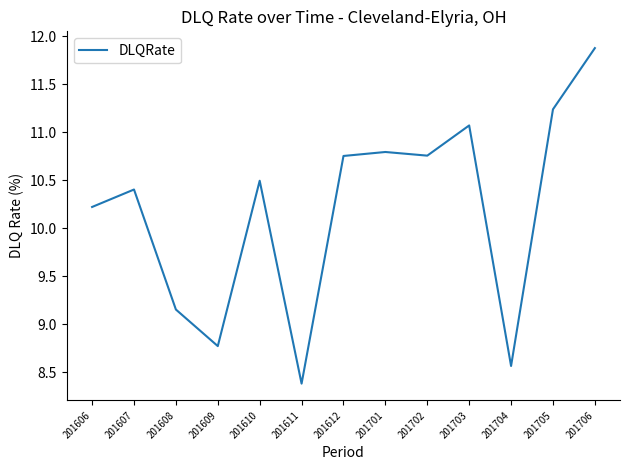

What is the change in value from 201610 to 201701?

+0.3